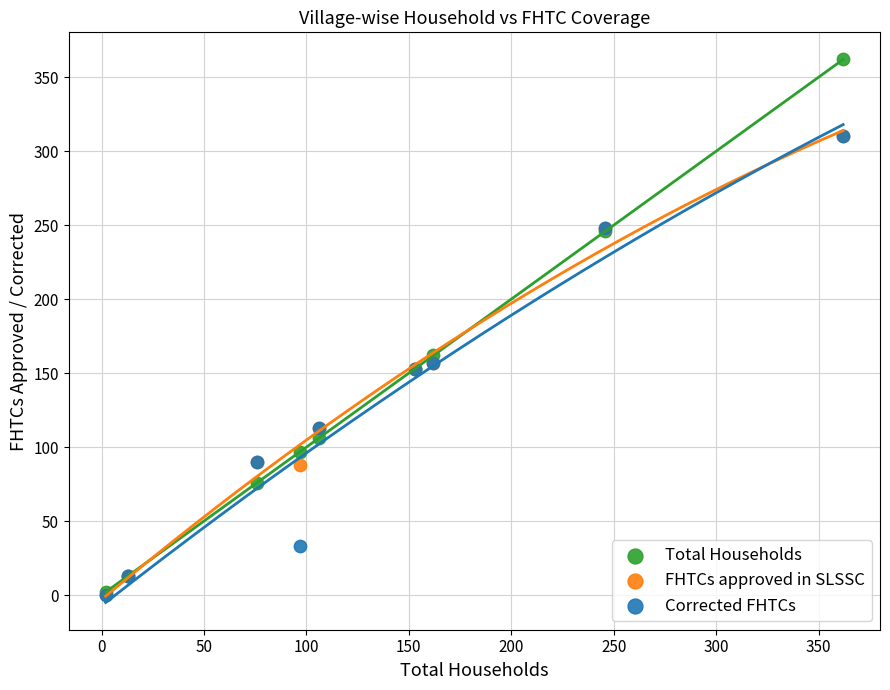

Across all series, what Y value is closest to 181?

162